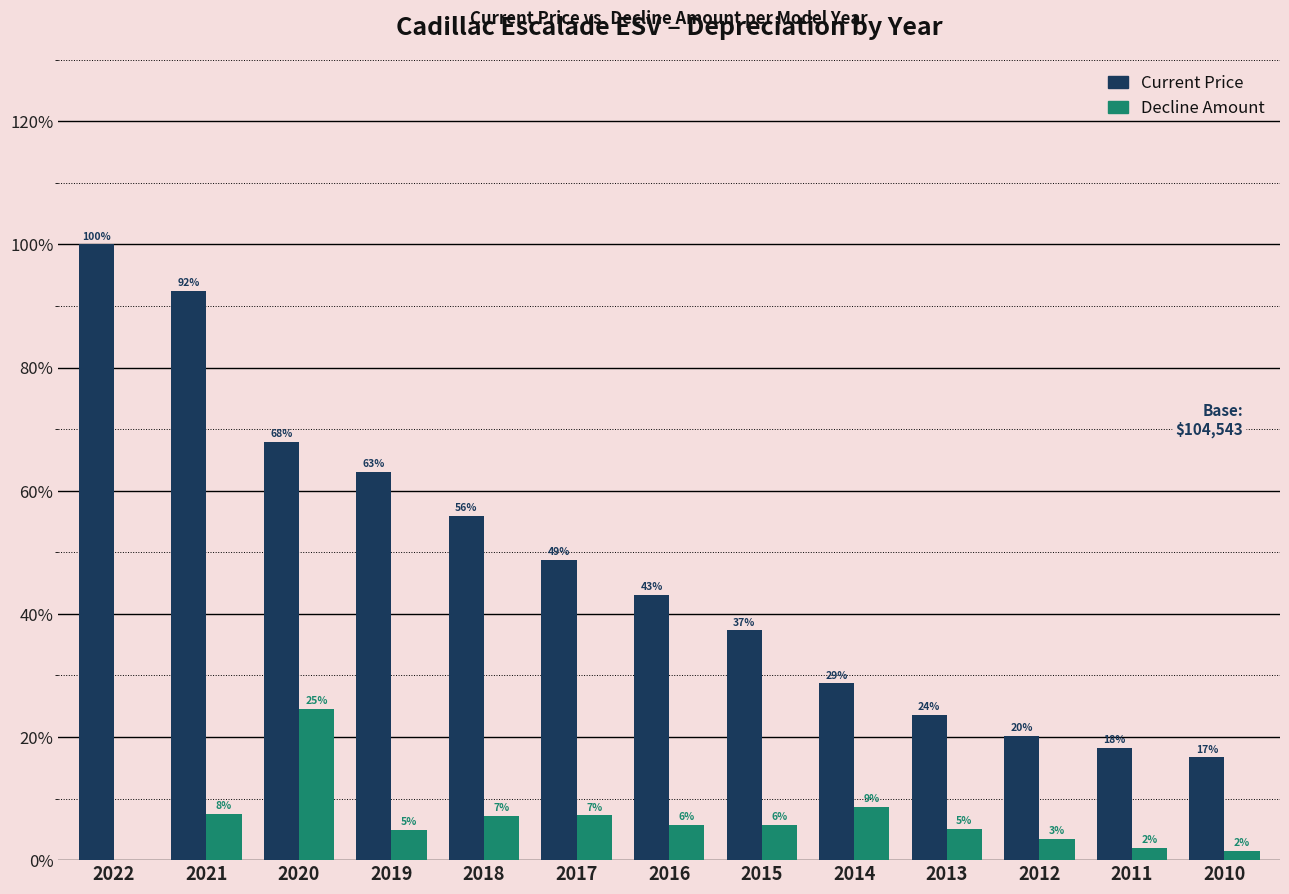

What are all the series names shown in the legend?

Current Price, Decline Amount